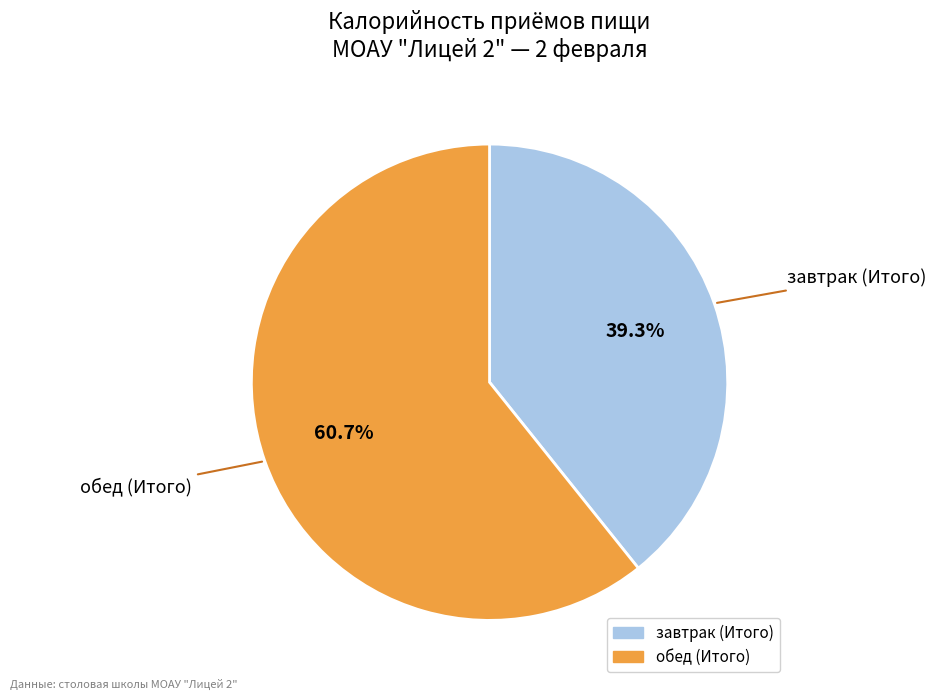

Approximately how many times larger is the value at завтрак (Итого) compared to обед (Итого)?

0.6